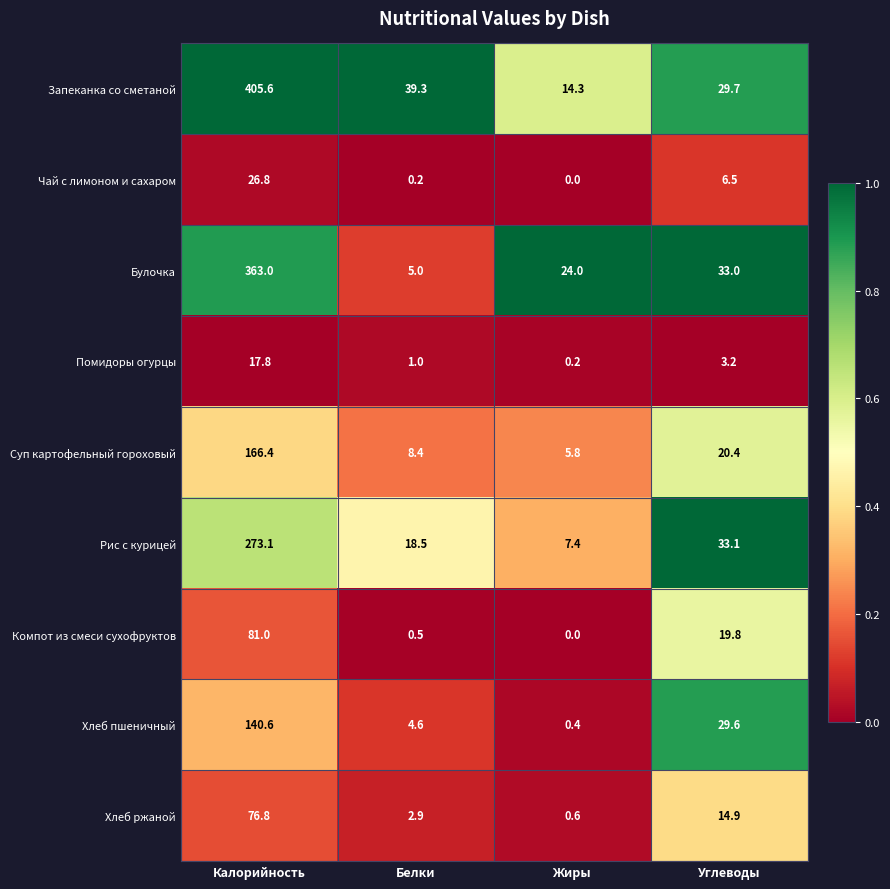

Which series has the largest total across all categories?

Запеканка со сметаной